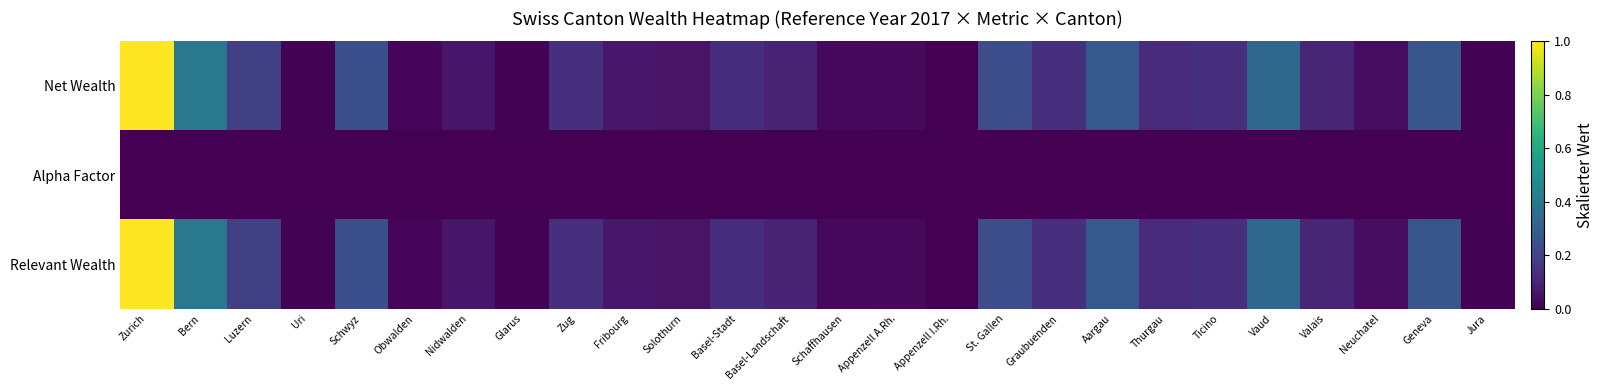

At how many categories does at least one series exceed 0?

25